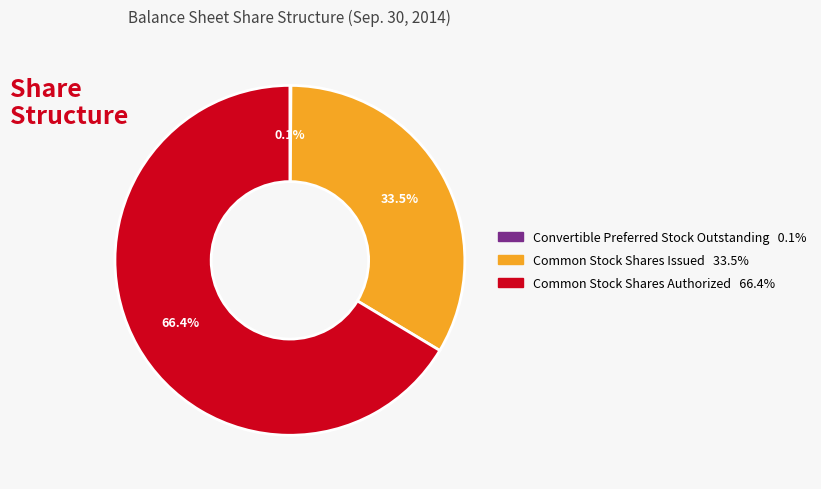

To the nearest percent, what is the difference between the largest and smallest slice percentages?

66%